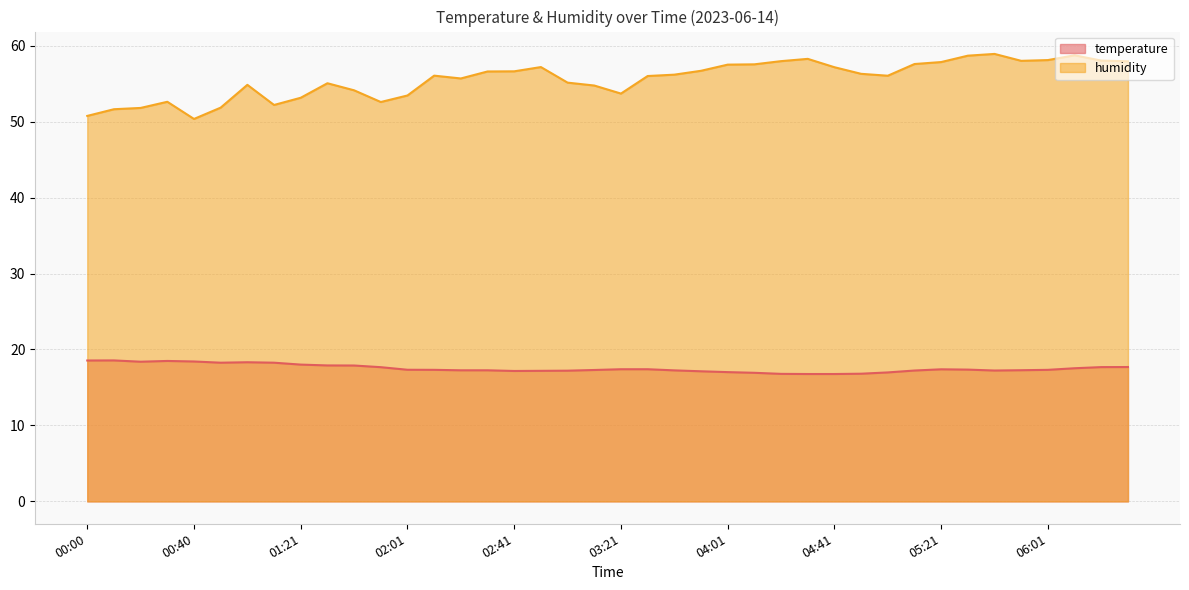

What is the difference between the maximum and minimum values in the humidity series?

8.6